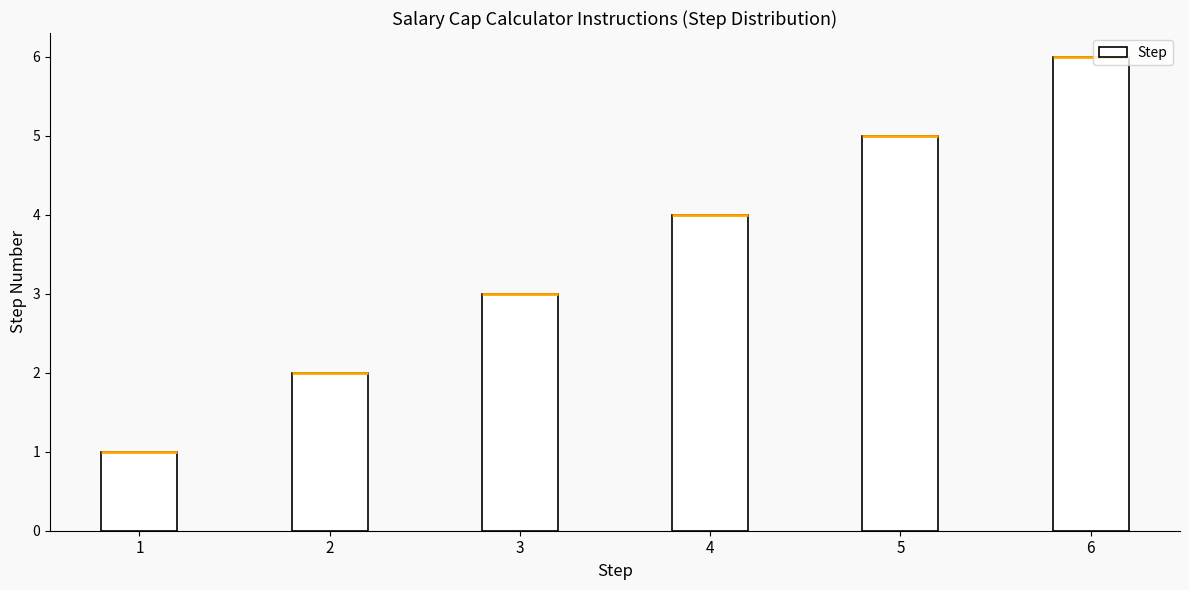

How many data points are above 4?

2